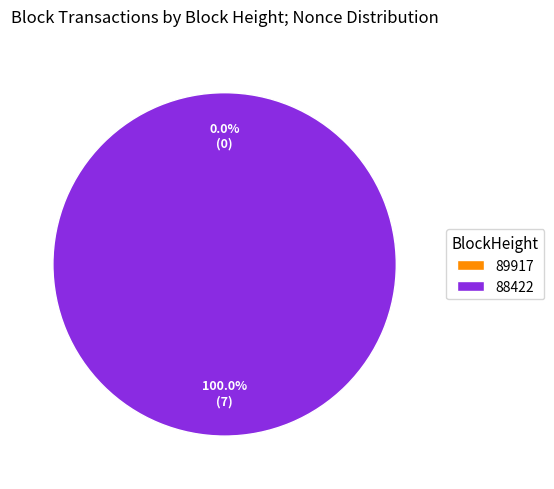

To the nearest percent, what is the difference between the largest and smallest slice percentages?

100%